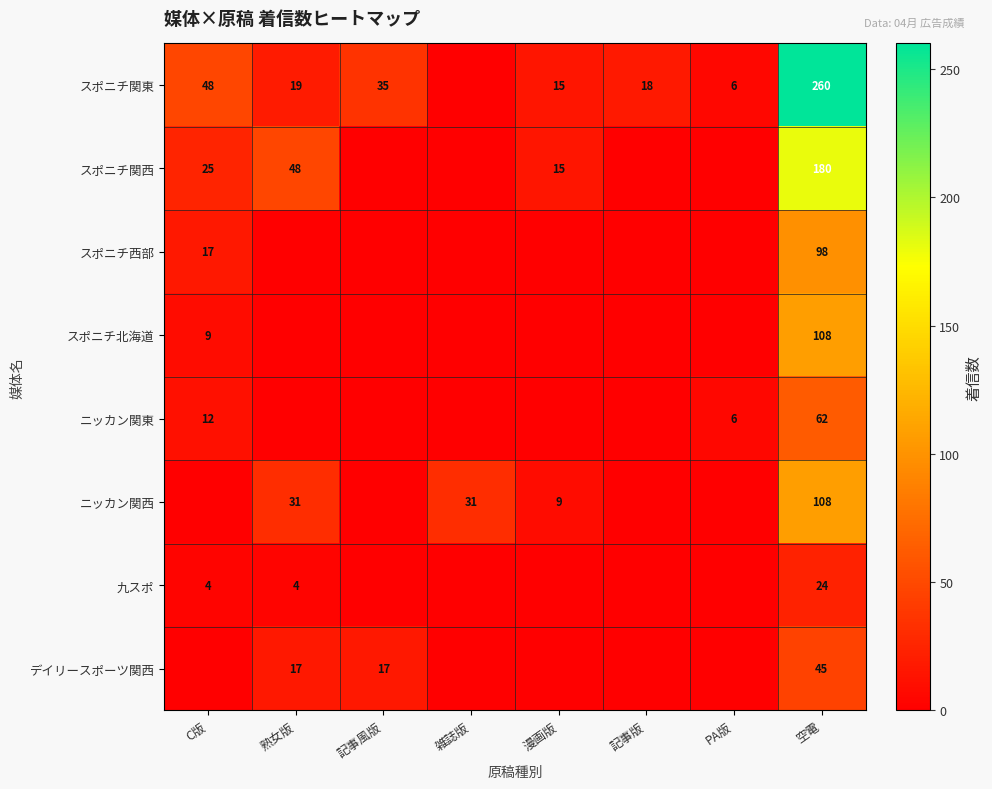

The スポニチ関東 series shows 5 at 記事版. True or false?

False